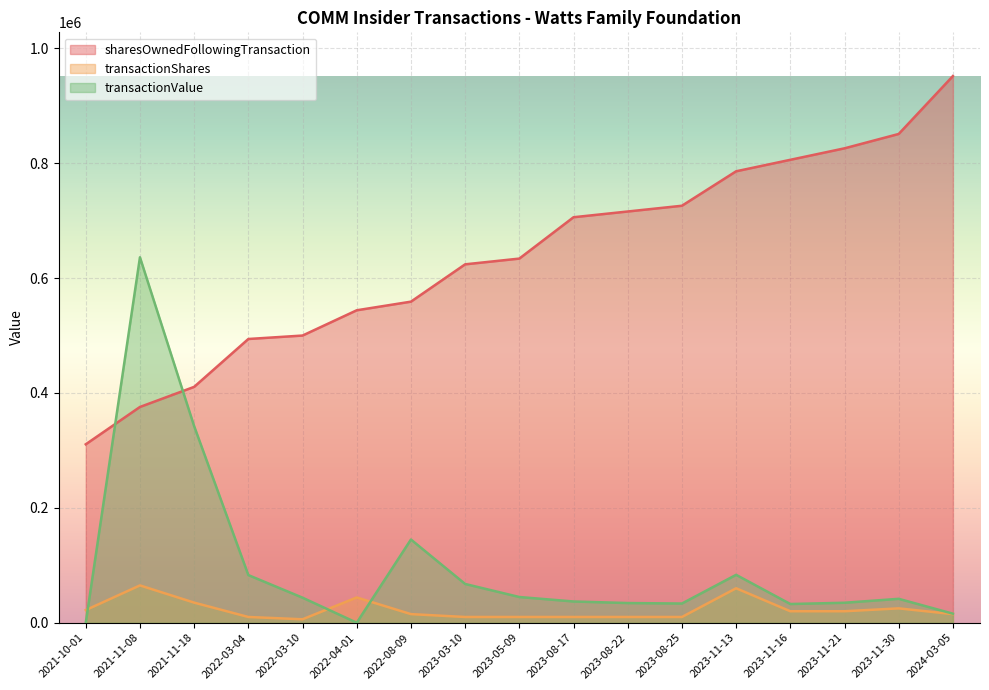

Reading right to left, list all the values displayed in this chart.

sharesOwnedFollowingTransaction: 2024-03-05=951830	2023-11-30=851030	2023-11-21=826030	2023-11-16=806030	2023-11-13=786030	2023-08-25=726030	2023-08-22=716030	2023-08-17=706030	2023-05-09=634030	2023-03-10=624030	2022-08-09=559030	2022-04-01=544030	2022-03-10=500030	2022-03-04=494030	2021-11-18=410677	2021-11-08=375677	2021-10-01=310677
transactionShares: 2024-03-05=15000	2023-11-30=25000	2023-11-21=20000	2023-11-16=20000	2023-11-13=60000	2023-08-25=10000	2023-08-22=10000	2023-08-17=10000	2023-05-09=10000	2023-03-10=10000	2022-08-09=15000	2022-04-01=44000	2022-03-10=6000	2022-03-04=10000	2021-11-18=35000	2021-11-08=65000	2021-10-01=22000
transactionValue: 2024-03-05=15770	2023-11-30=41630	2023-11-21=34768	2023-11-16=32574	2023-11-13=83388	2023-08-25=33432	2023-08-22=34264	2023-08-17=36987	2023-05-09=44775	2023-03-10=67495	2022-08-09=144893	2022-04-01=0	2022-03-10=43585	2022-03-04=82956	2021-11-18=342240	2021-11-08=636301	2021-10-01=0